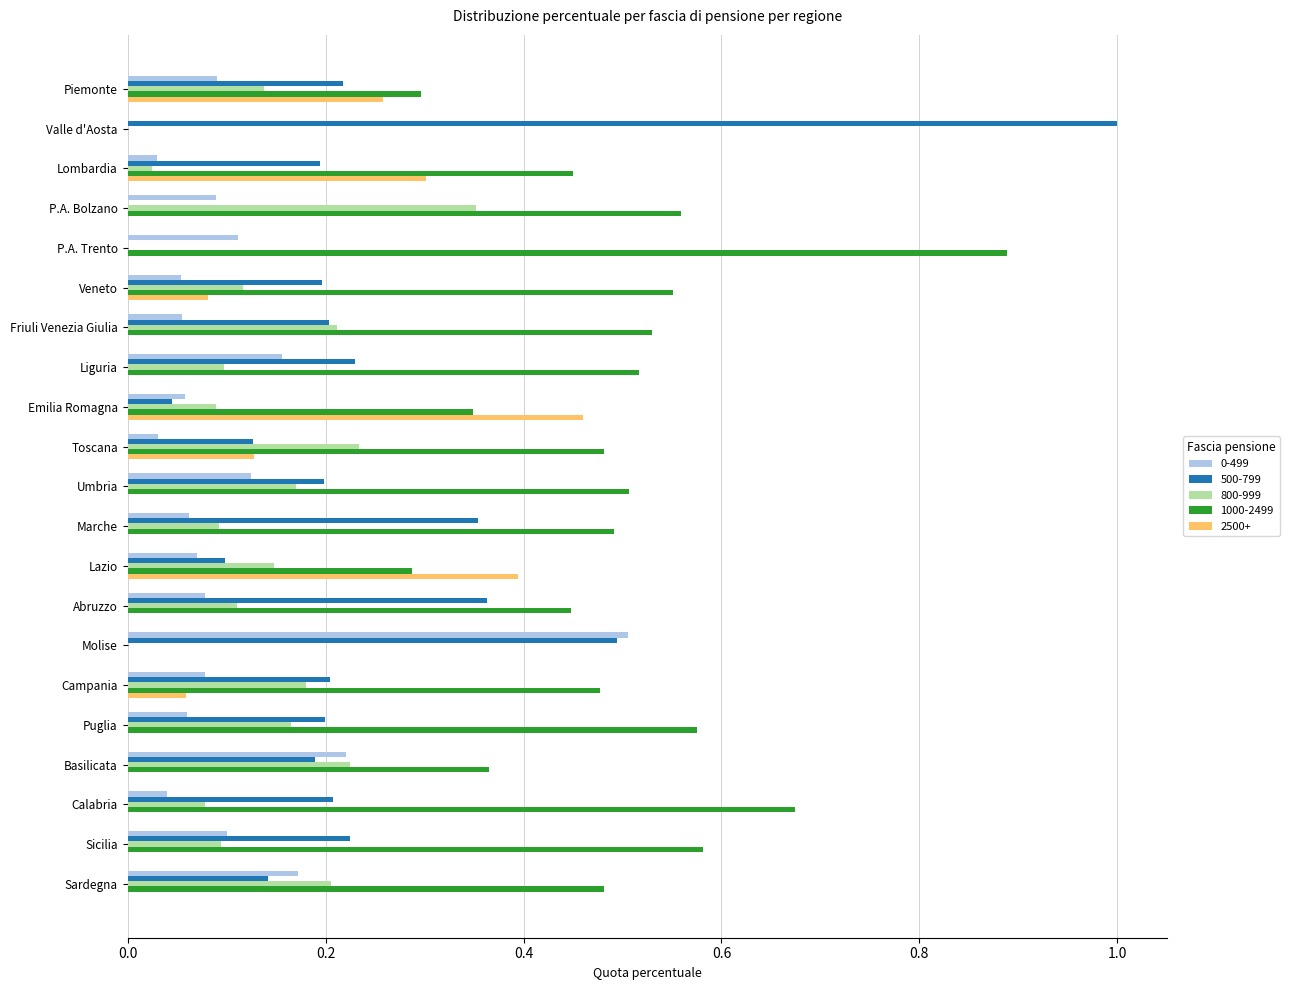

The value of 500-799 at Calabria is 0.1. True or false?

False